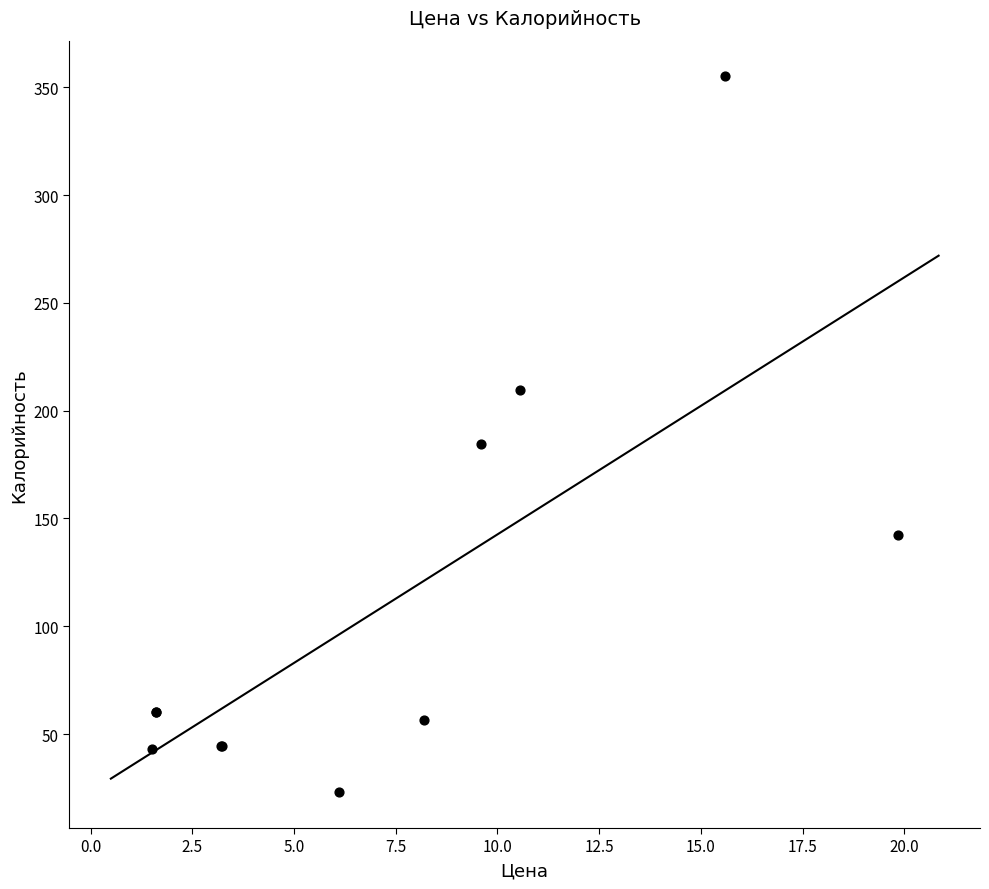

What Y value in the scatter plot is closest to 189?

184.8